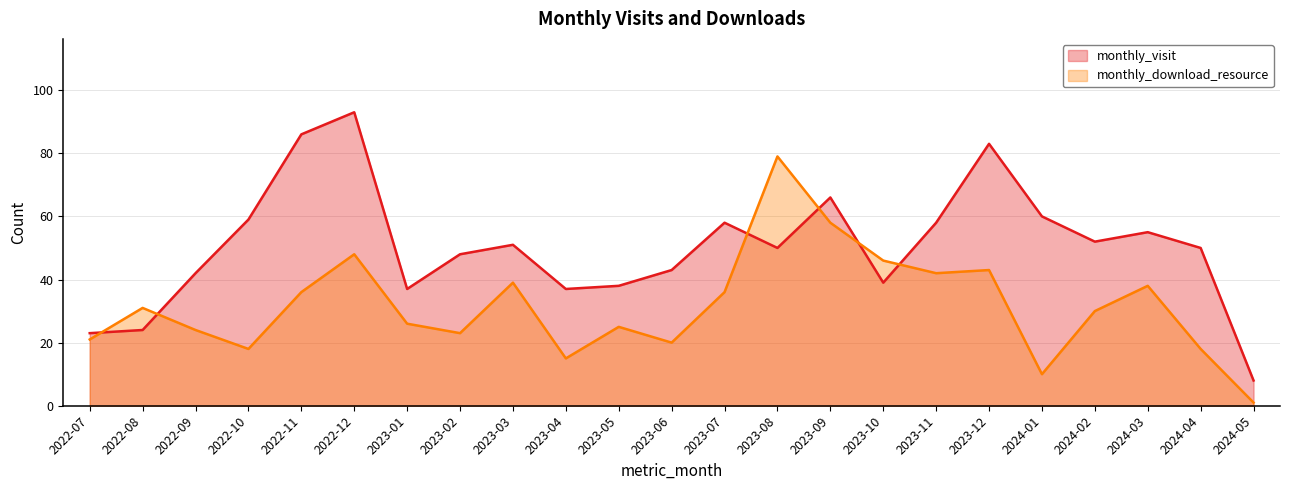

Is the value of monthly_visit at 2024-03 greater than the value of monthly_download_resource at 2022-08?

Yes